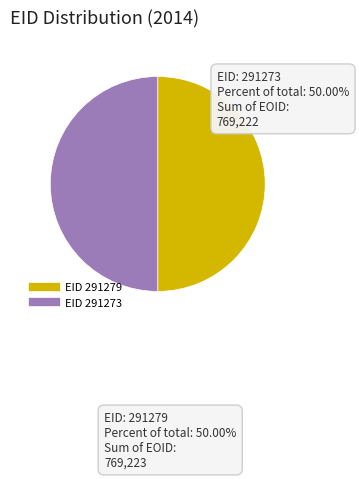

Which category accounts for the majority?

291279